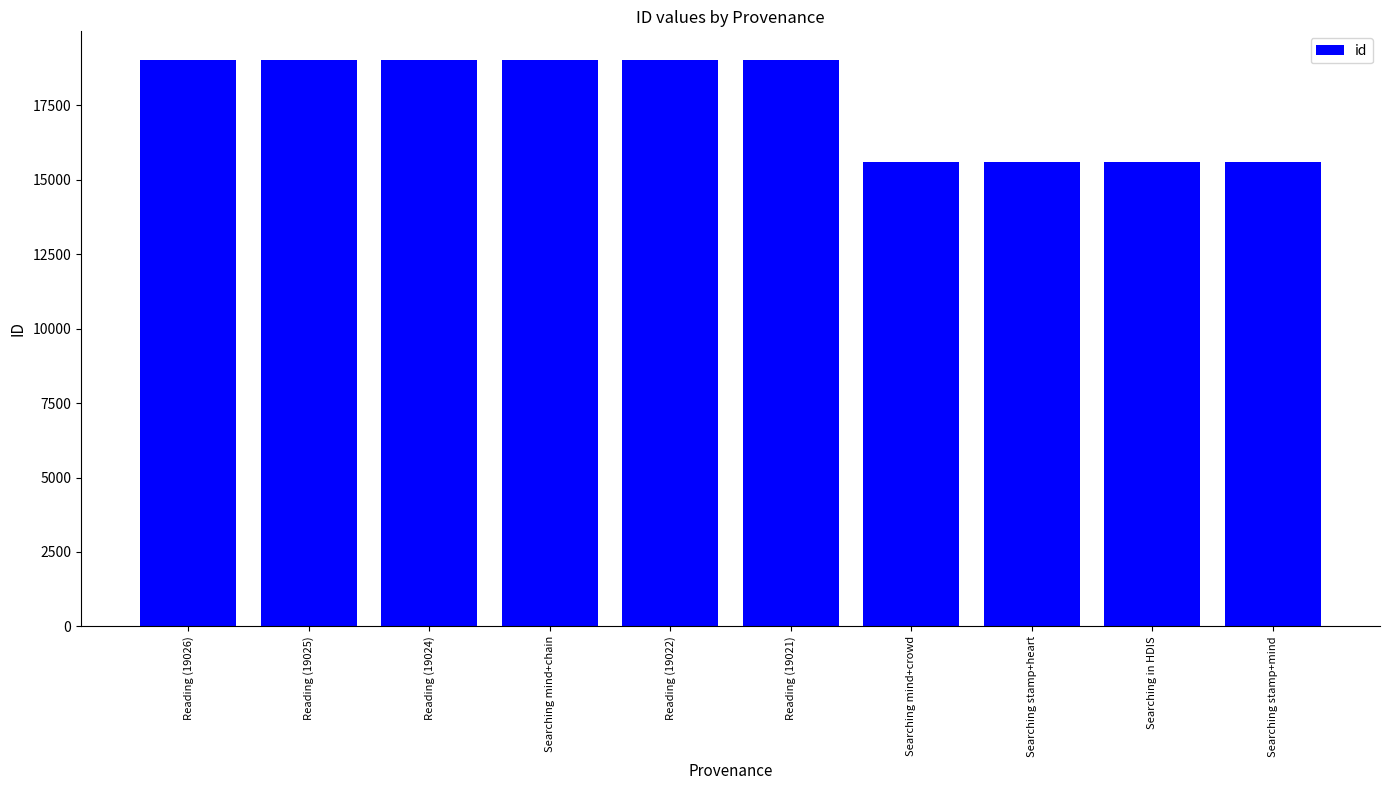

Between Searching in HDIS and Searching mind+chain, which is larger?

Searching mind+chain